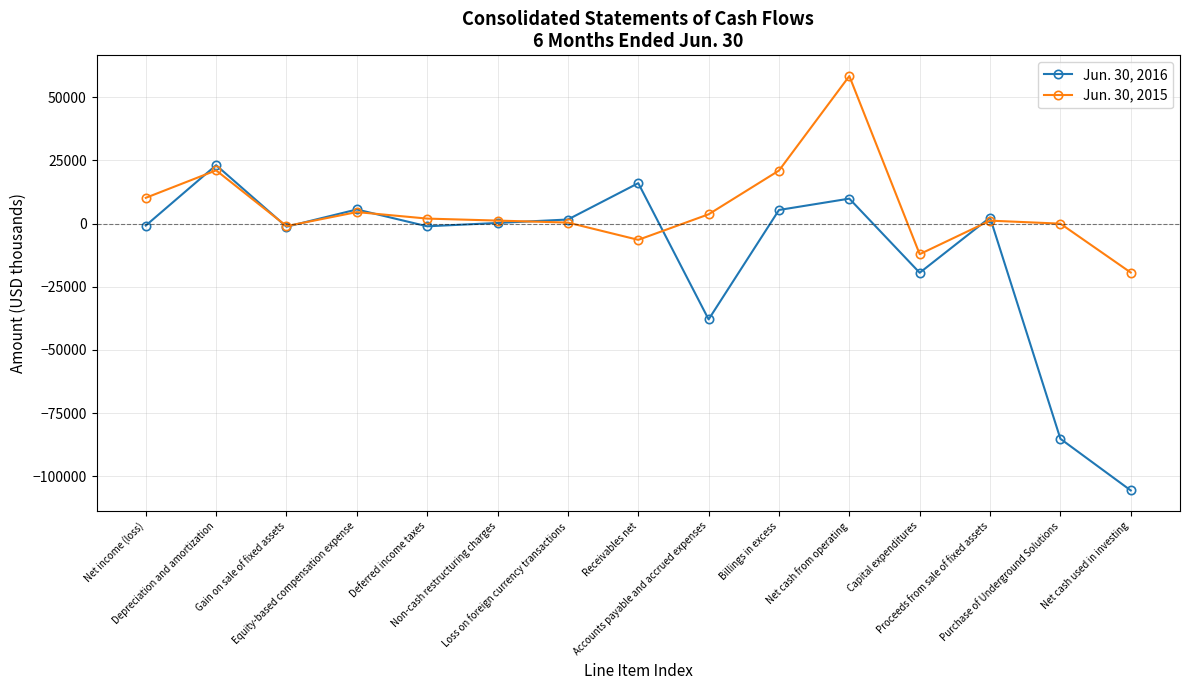

How many data points in Jun. 30, 2016 are less than 276?

7